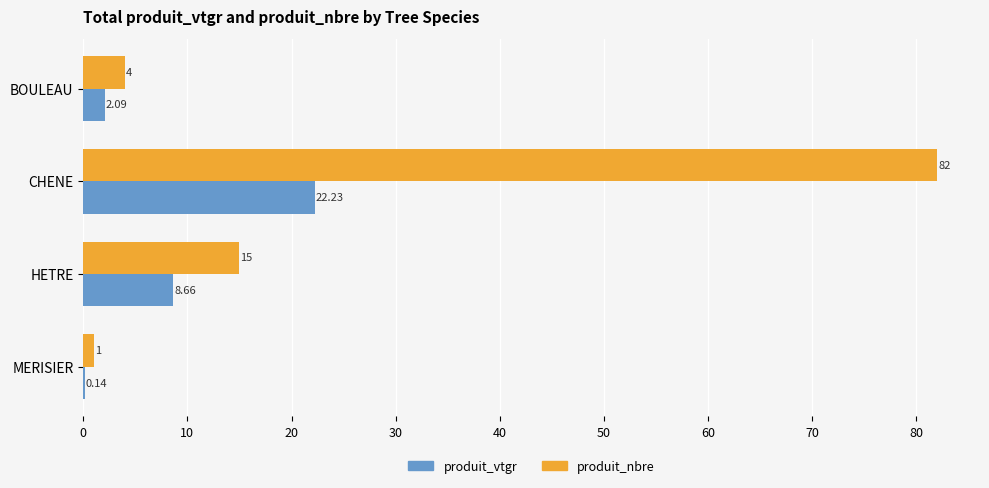

Where is produit_nbre nearest to the value 41?

HETRE